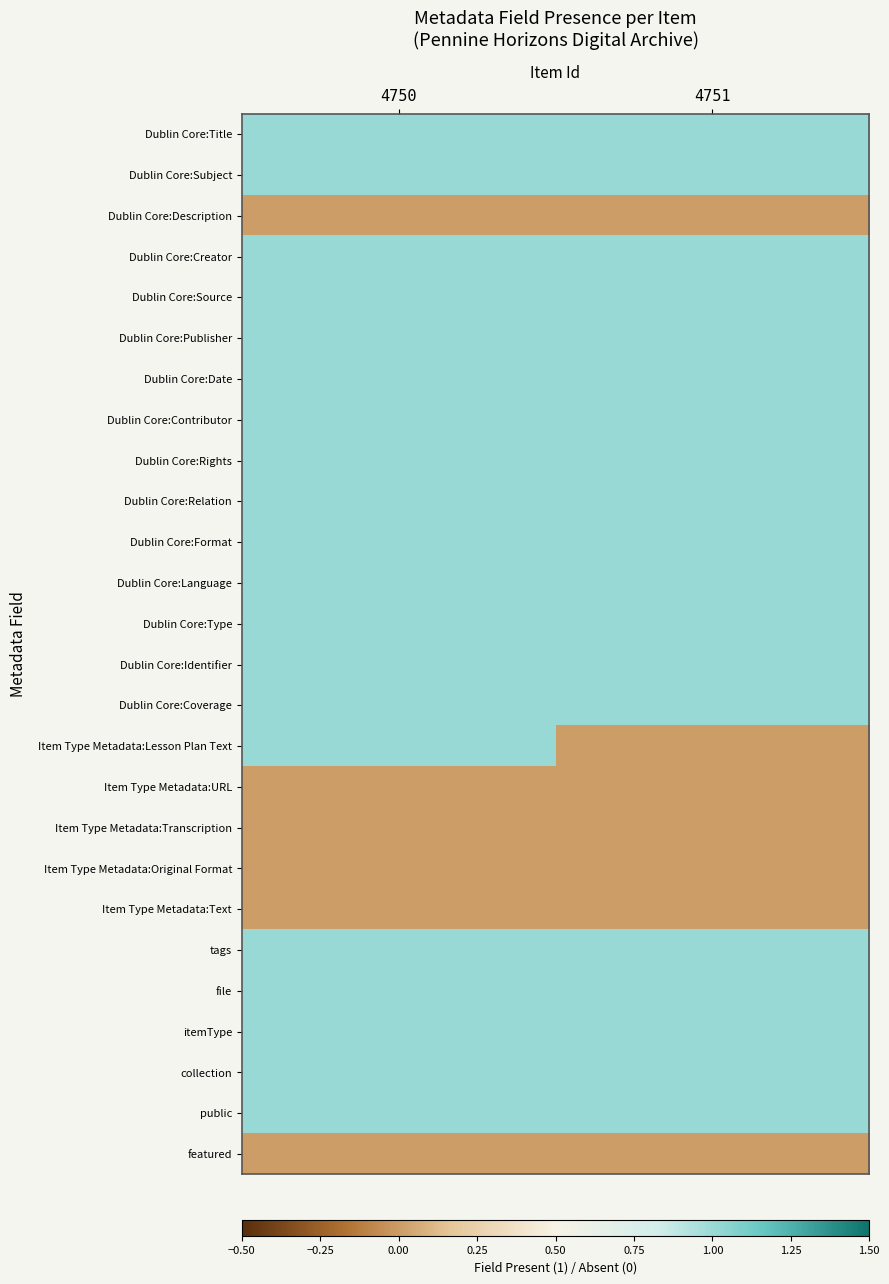

Which has a higher value, 4750 or 4751?

4750